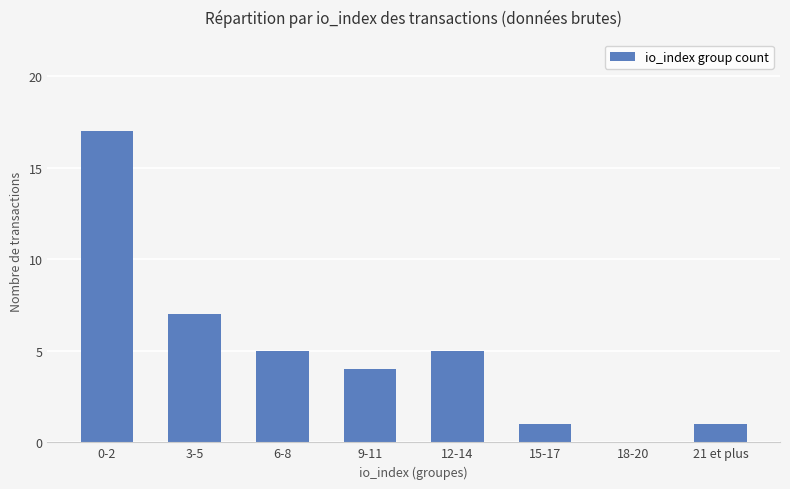

Are the bars horizontal?

No